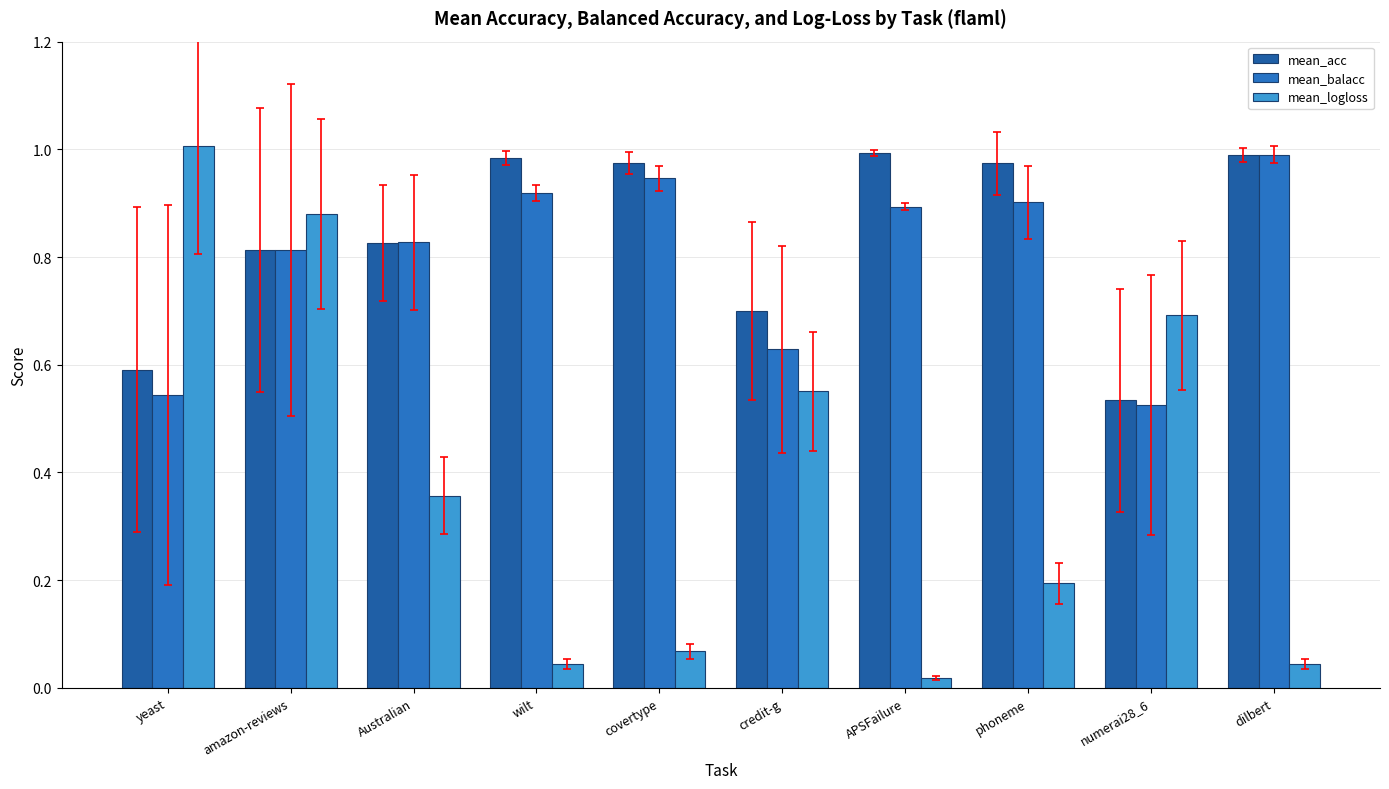

How many groups of bars are there?

10